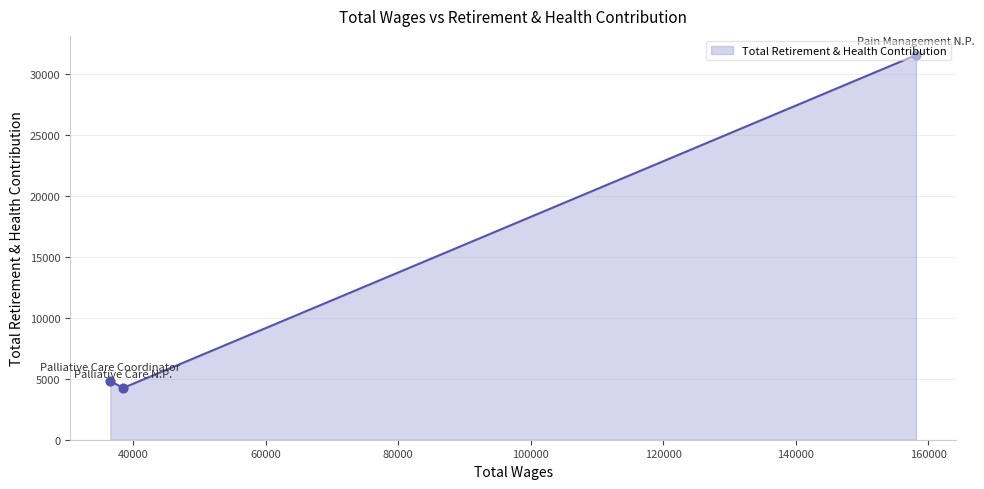

What is the average value?

13521